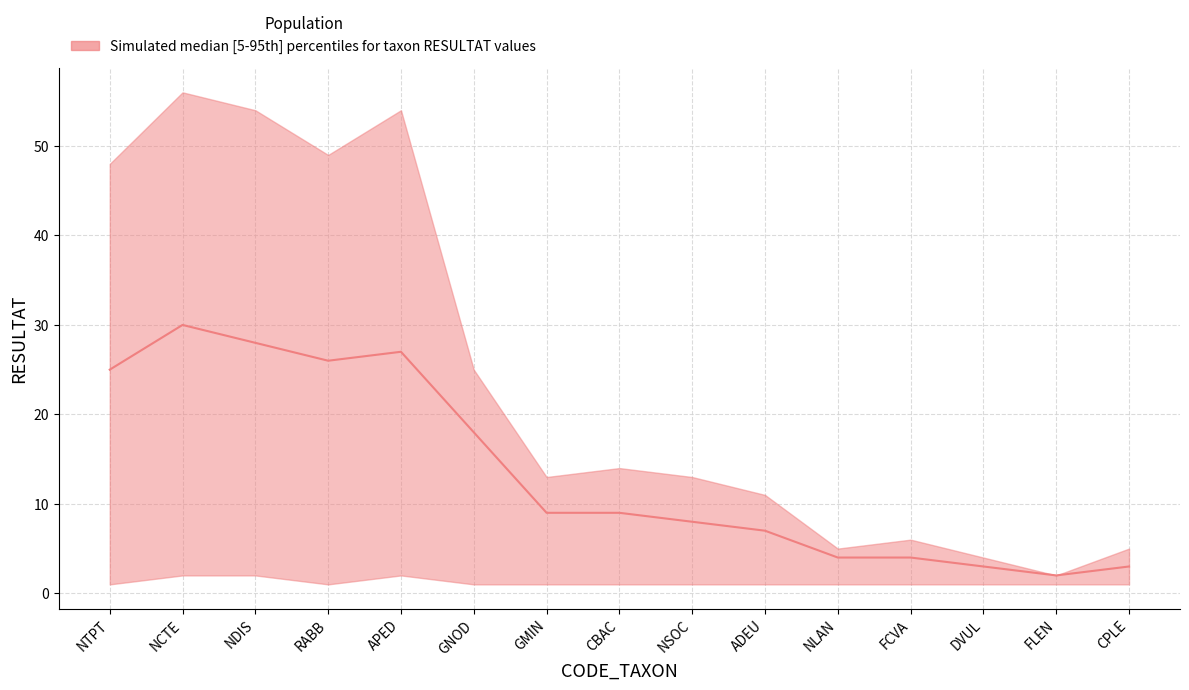

True or false: median and upper cross at least once.

False